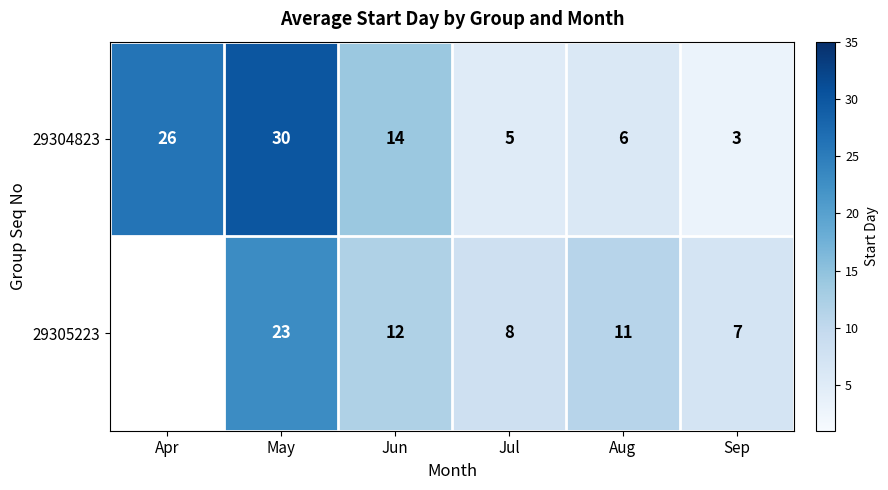

How many data points does each series have?

6